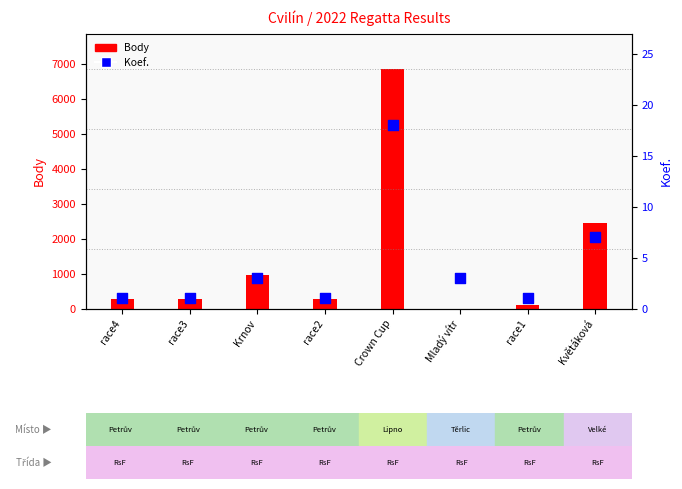

Which series contains the lowest Y value?

Body